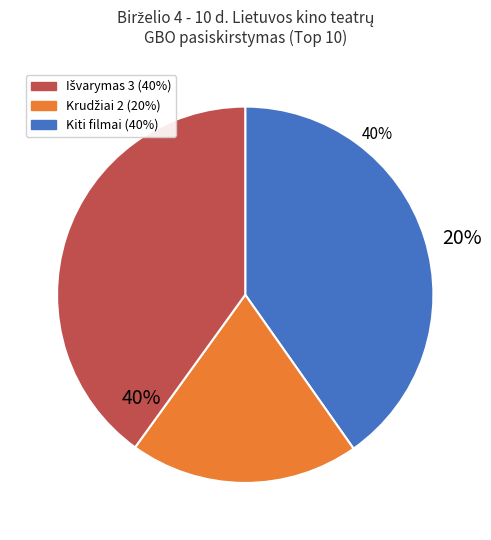

Does any single category account for the majority?

No